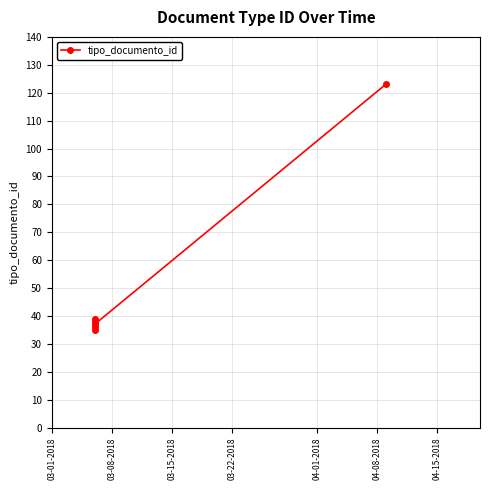

Does the chart display data point markers on the line(s)?

Yes